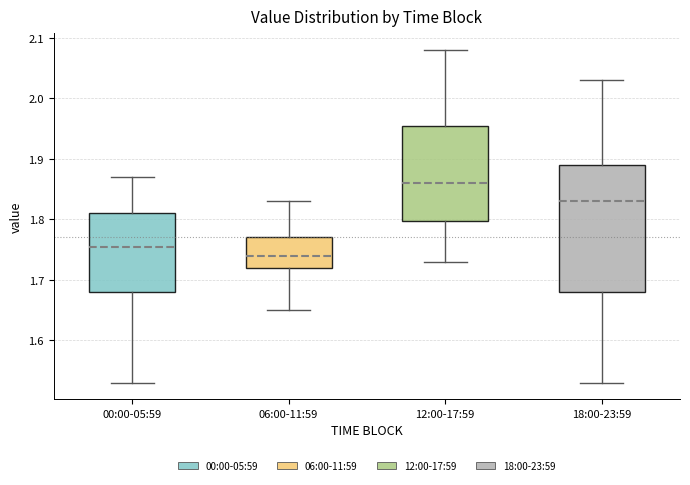

Which box is the tallest, from its lower edge to its upper edge?

18:00-23:59